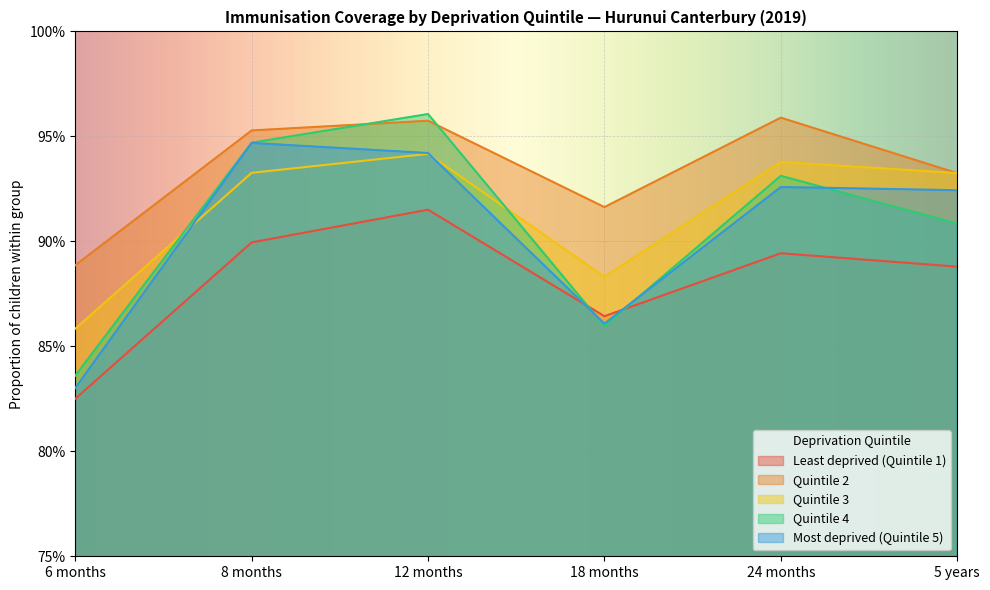

Reading left to right, extract all data points from this chart.

Least deprived (Quintile 1): 0.8	0.9	0.9	0.9	0.9	0.9
Quintile 2: 0.9	1.0	1.0	0.9	1.0	0.9
Quintile 3: 0.9	0.9	0.9	0.9	0.9	0.9
Quintile 4: 0.8	0.9	1.0	0.9	0.9	0.9
Most deprived (Quintile 5): 0.8	0.9	0.9	0.9	0.9	0.9